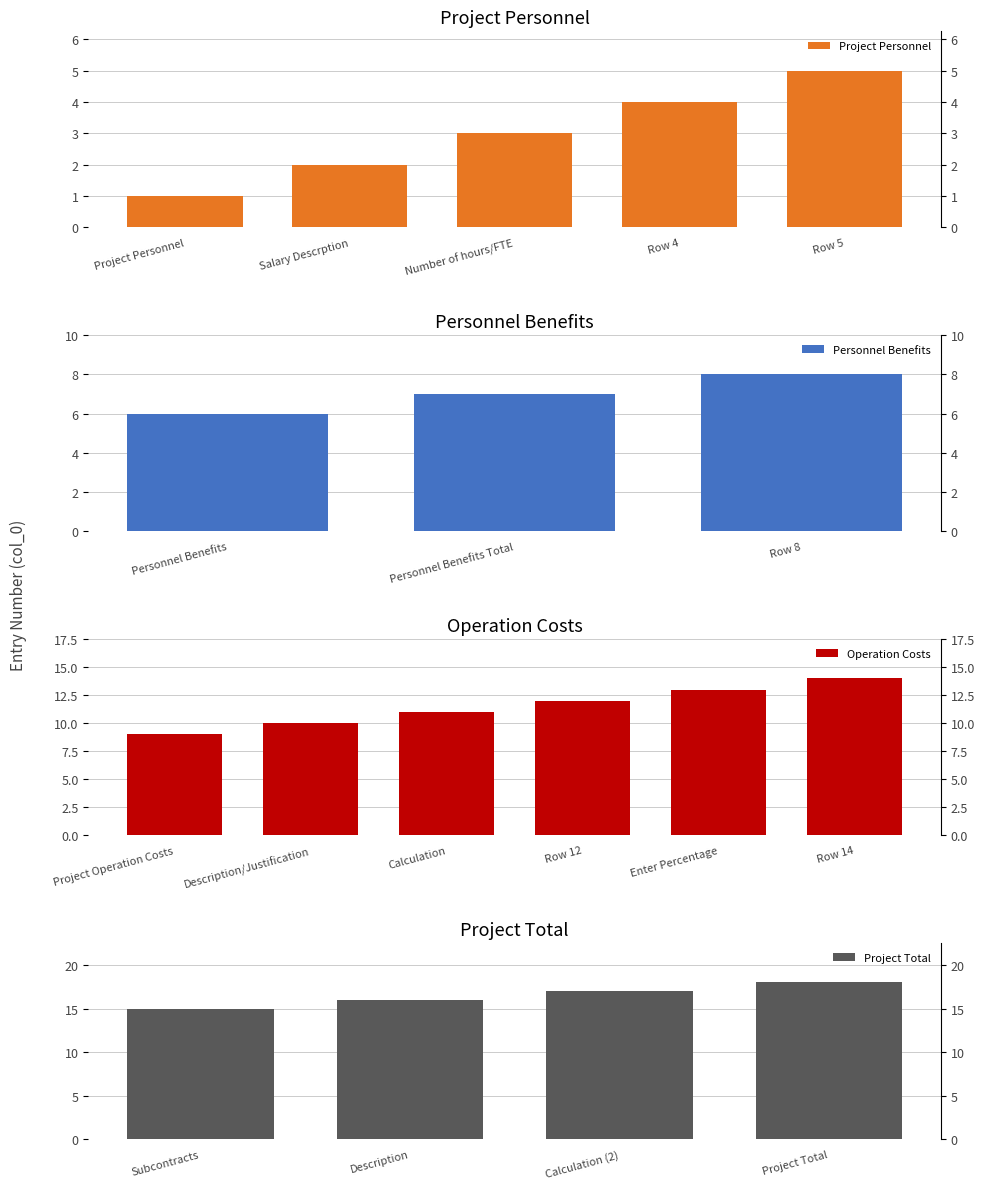

What is the greatest value displayed?

18